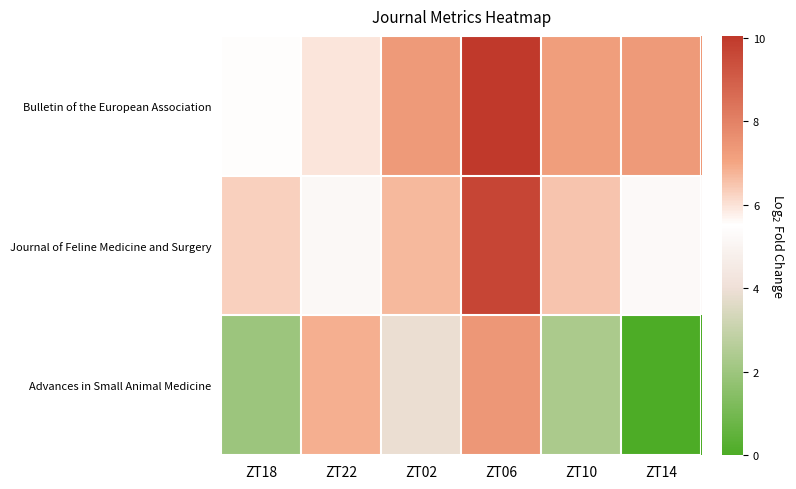

Reading left to right, list all the values displayed in this chart.

Bulletin of the European Association: ZT18=5.4	ZT22=5.9	ZT02=7.3	ZT06=10.0	ZT10=7.2	ZT14=7.3
Journal of Feline Medicine and Surgery: ZT18=6.3	ZT22=5.2	ZT02=6.7	ZT06=9.7	ZT10=6.5	ZT14=5.3
Advances in Small Animal Medicine: ZT18=2.0	ZT22=6.8	ZT02=3.9	ZT06=7.4	ZT10=2.3	ZT14=0.0